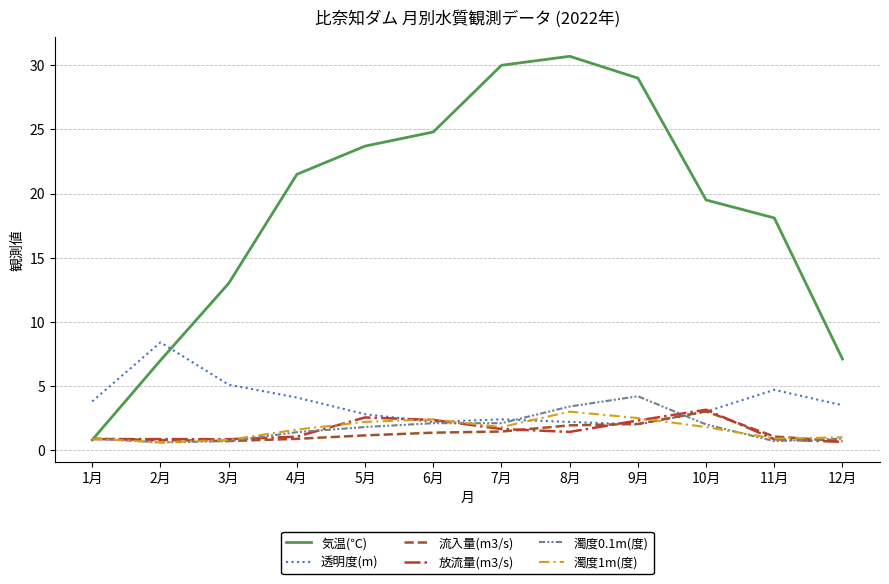

What is the difference between the 濁度0.1m(度) values at 6月 and 4月?

0.7